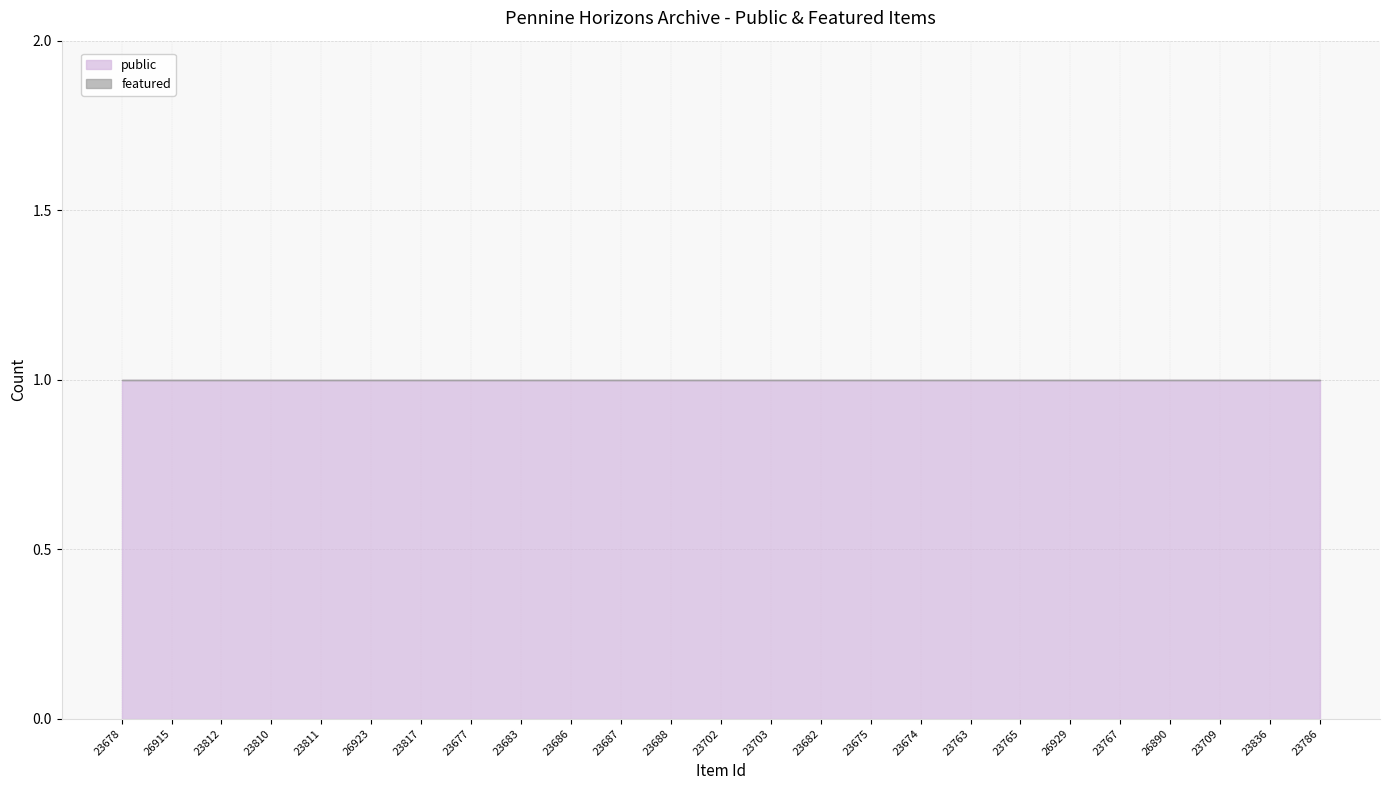

Reading right to left, transcribe all the data shown in this chart.

public: 1	1	1	1	1	1	1	1	1	1	1	1	1	1	1	1	1	1	1	1	1	1	1	1	1
featured: 0	0	0	0	0	0	0	0	0	0	0	0	0	0	0	0	0	0	0	0	0	0	0	0	0